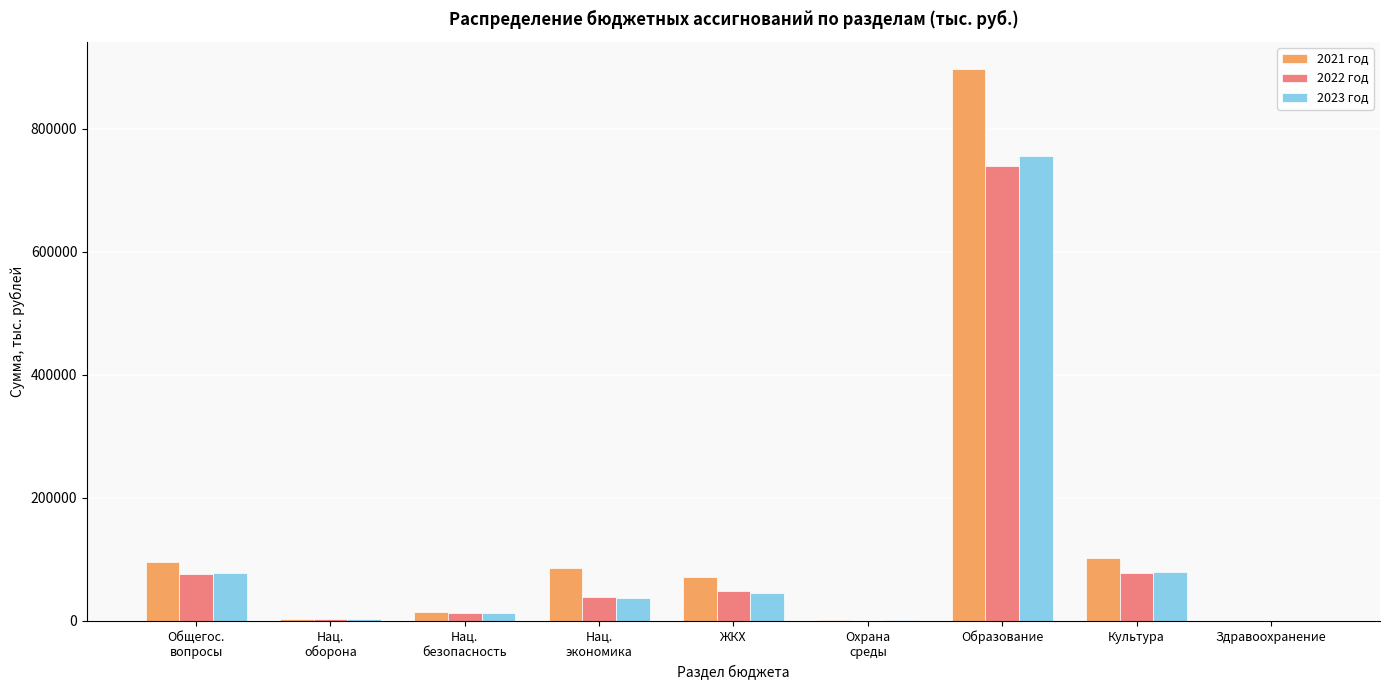

What is the sum of all 2023 год values?

1013555.9